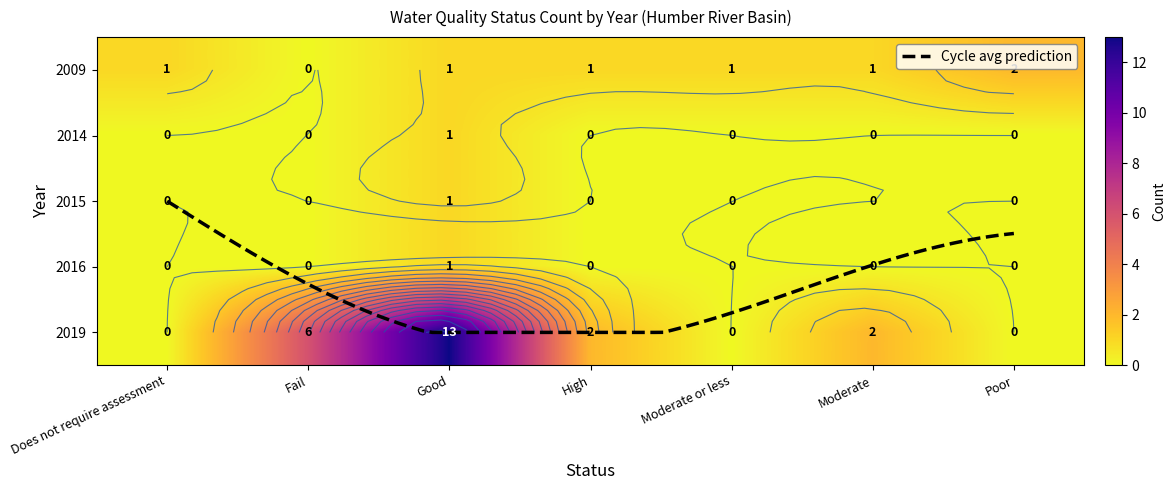

Reading left to right, transcribe all the data shown in this chart.

2009: 1	0	1	1	1	1	2
2014: 0	0	1	0	0	0	0
2015: 0	0	1	0	0	0	0
2016: 0	0	1	0	0	0	0
2019: 0	6	13	2	0	2	0